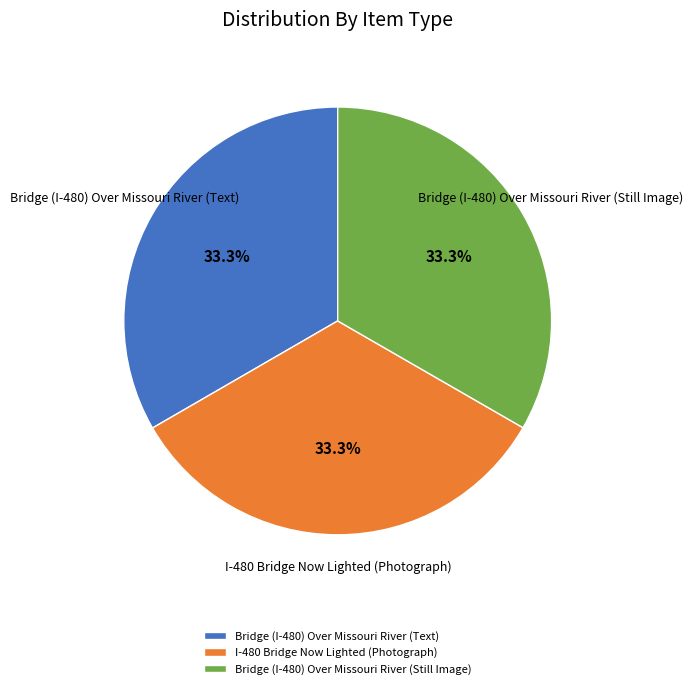

Approximately how many times larger is the value at Bridge (I-480) Over Missouri River (Still Image) compared to Bridge (I-480) Over Missouri River (Text)?

1.0